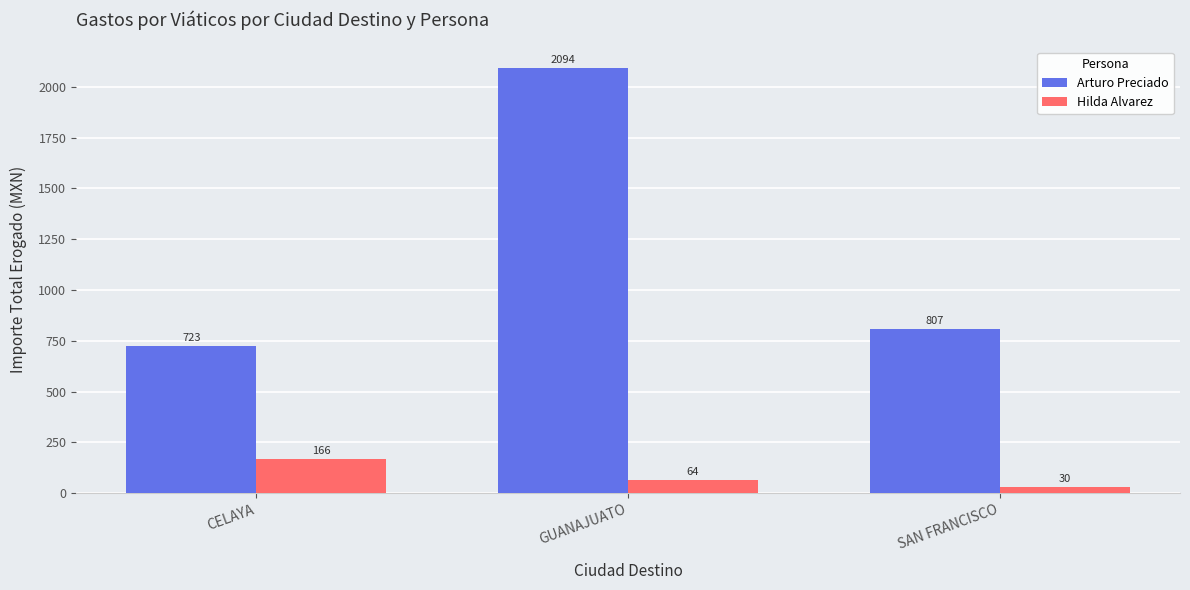

Where is Arturo Preciado nearest to the value 1408?

SAN FRANCISCO